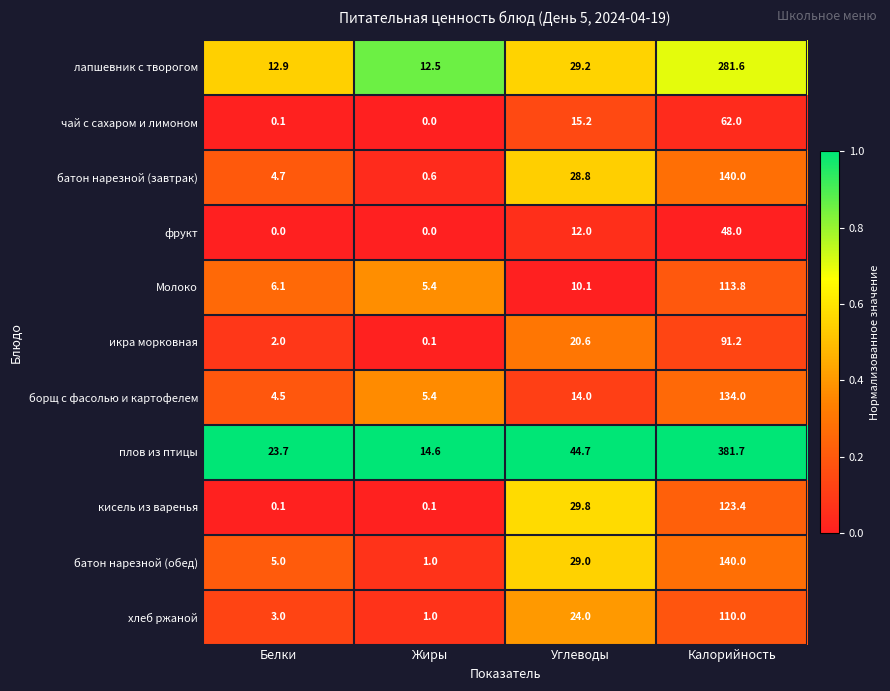

What is the sum of the хлеб ржаной values at Белки and Калорийность?

113.0